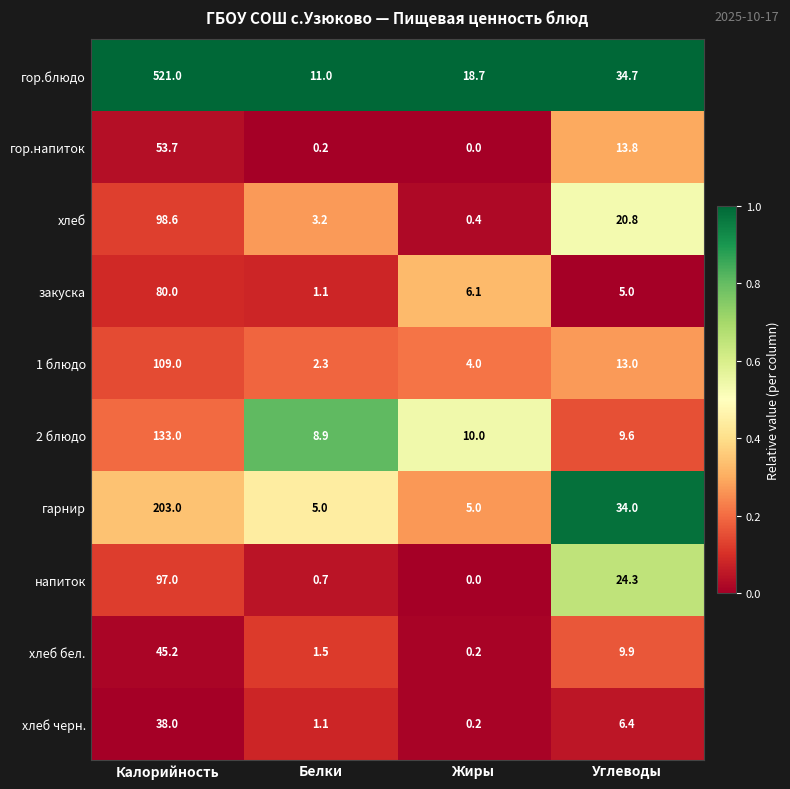

Is the value of закуска at Углеводы greater than the value of хлеб at Белки?

Yes